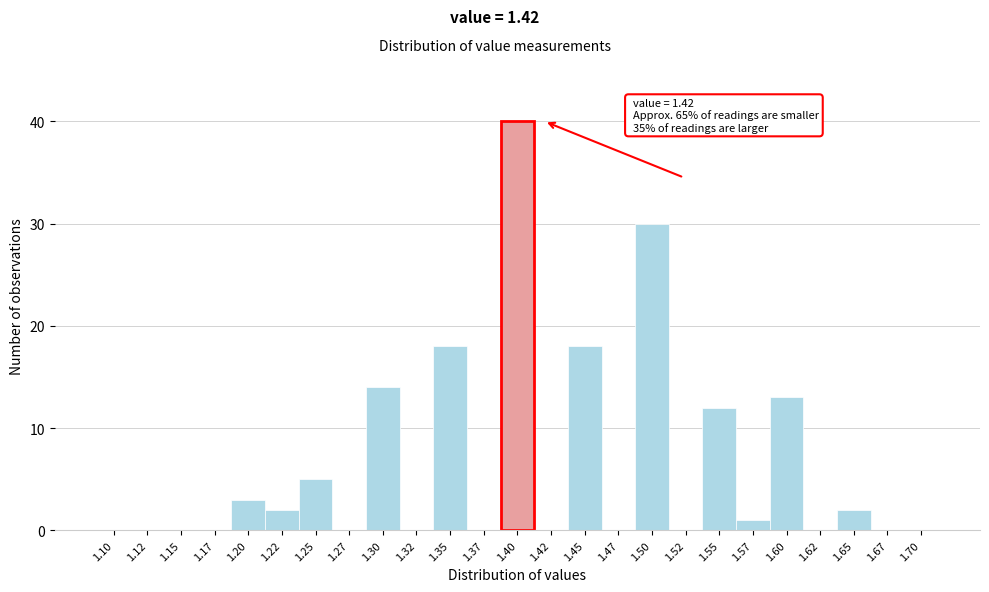

Reading right to left, transcribe all the data shown in this chart.

1.70=0	1.67=0	1.65=2	1.62=0	1.60=13	1.57=1	1.55=12	1.52=0	1.50=30	1.47=0	1.45=18	1.42=0	1.40=40	1.37=0	1.35=18	1.32=0	1.30=14	1.27=0	1.25=5	1.22=2	1.20=3	1.17=0	1.15=0	1.12=0	1.10=0